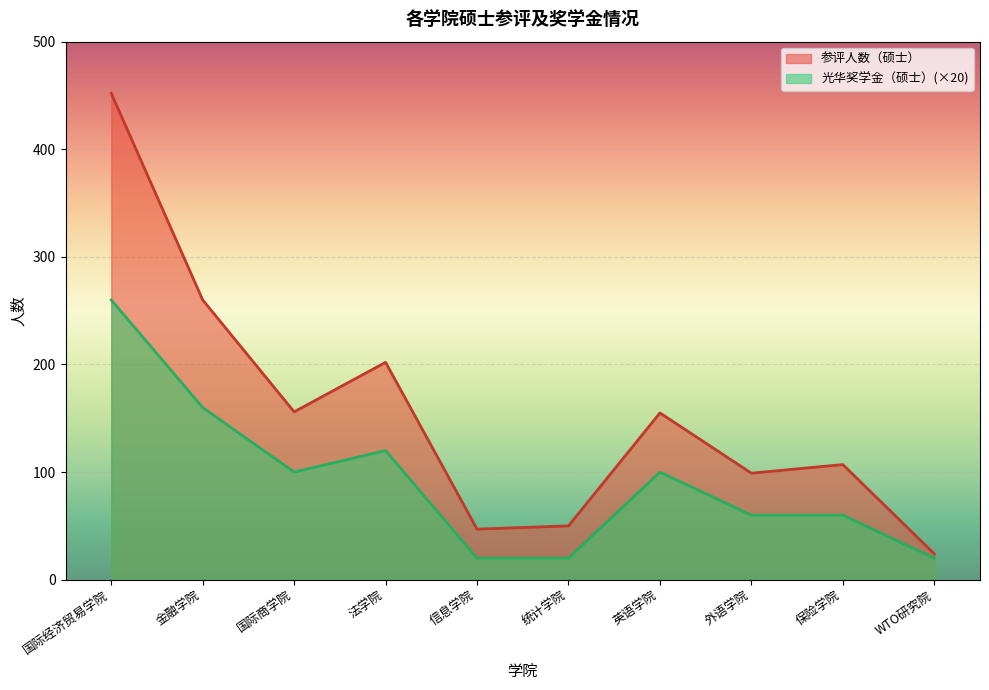

At which label does 光华奖学金（硕士） first exceed 100?

国际经济贸易学院